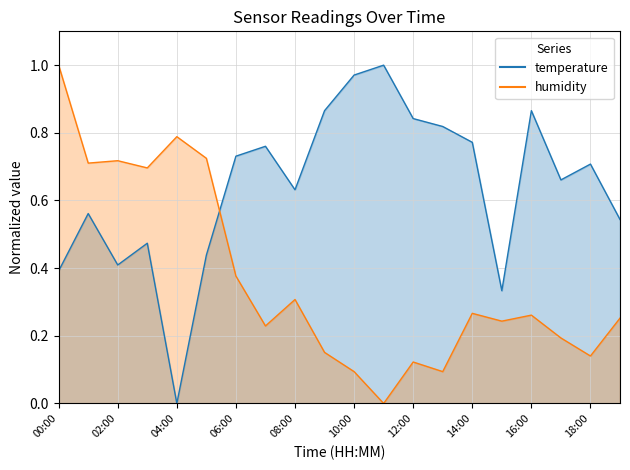

List the labels in order of temperature value, smallest first.

04:00, 15:00, 00:00, 02:00, 05:00, 03:00, 19:00, 01:00, 08:00, 17:00, 18:00, 06:00, 07:00, 14:00, 13:00, 12:00, 09:00, 16:00, 10:00, 11:00